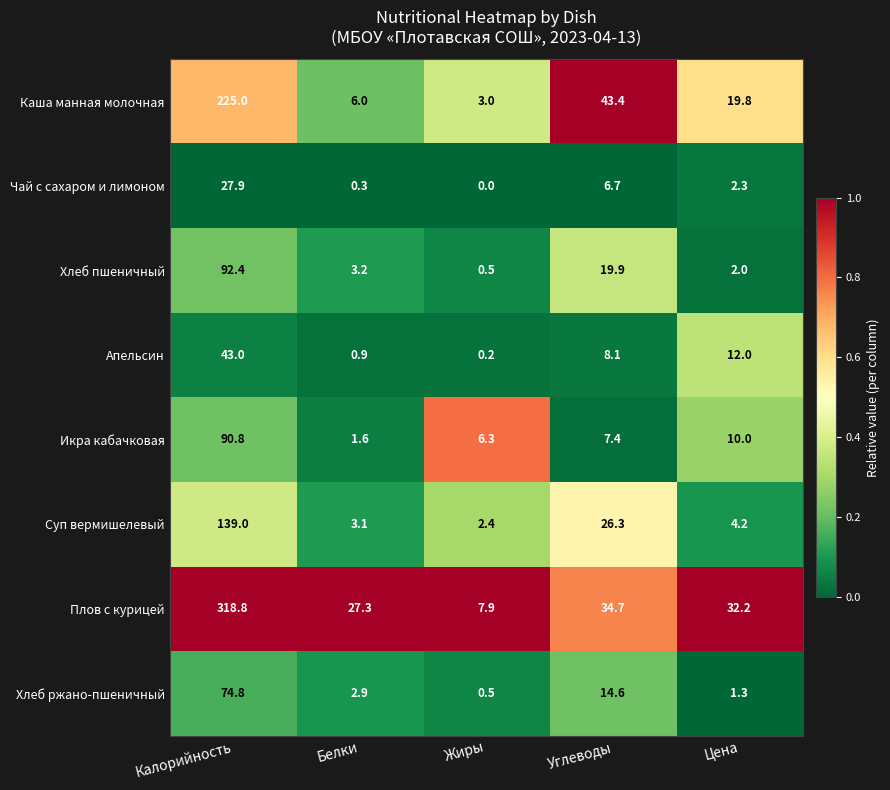

What is the minimum value for Хлеб ржано-пшеничный?

0.5